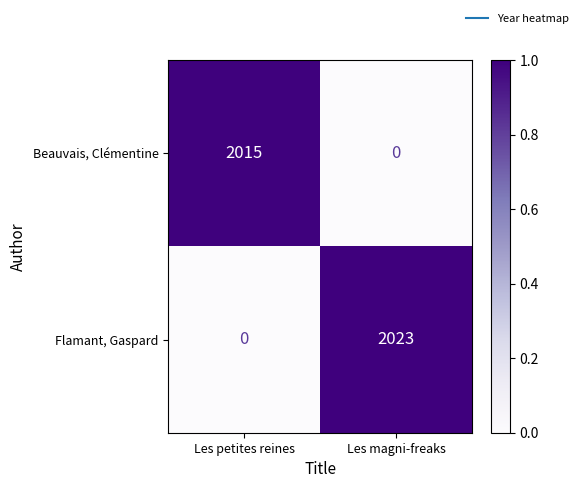

True or false: Flamant, Gaspard has a value of 0 at Les petites reines.

True